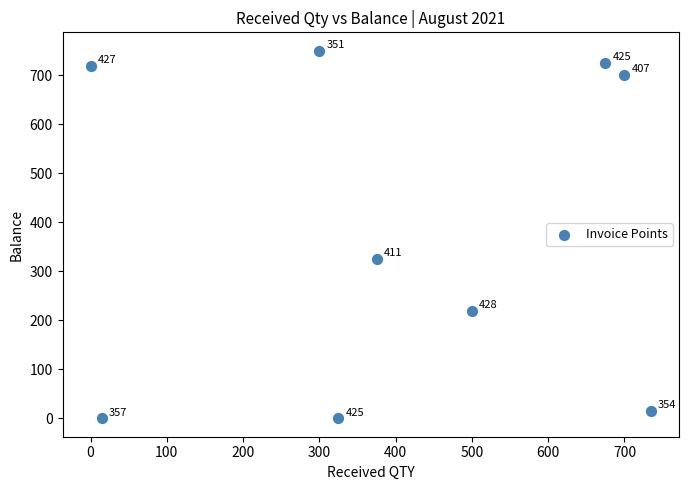

What Y value in the scatter plot is closest to 375?

325